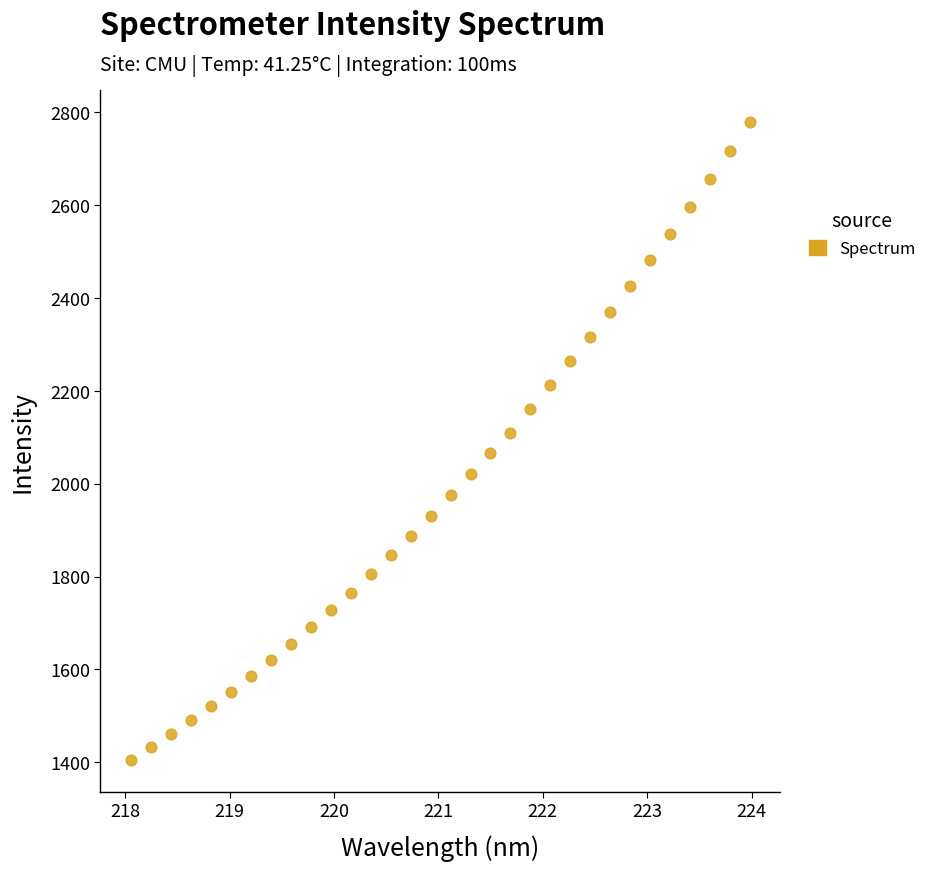

What is the range of X values (max minus min)?

5.9